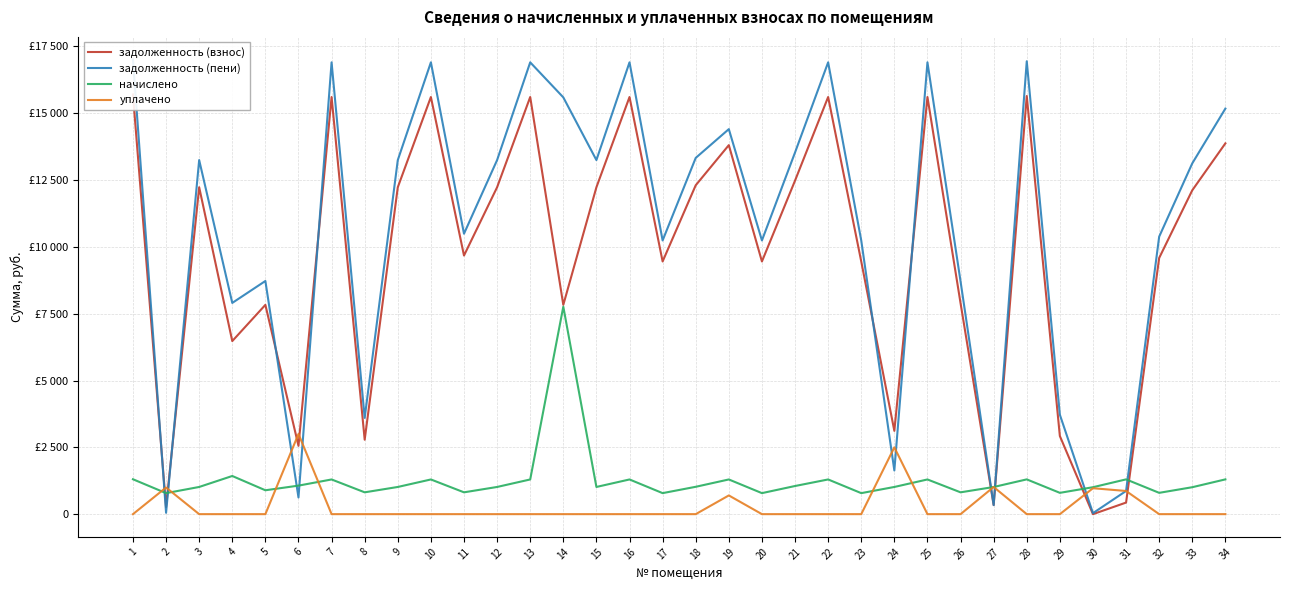

What is the approximate value of начислено at 29?

797.2